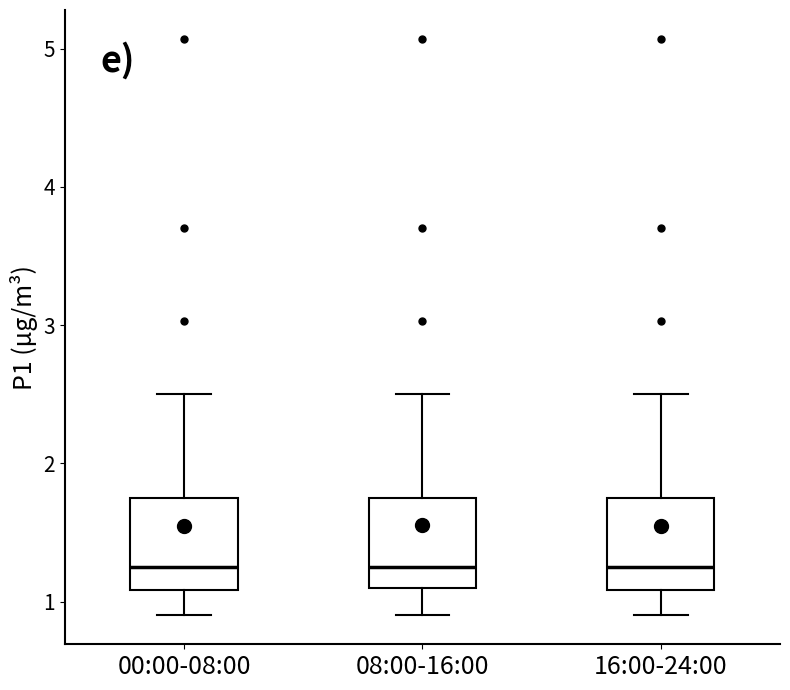

Where is the upper edge of the box for 08:00-16:00 on the y-axis? The values are not printed on the chart, so give them approximately, as read against the axis.

1.7